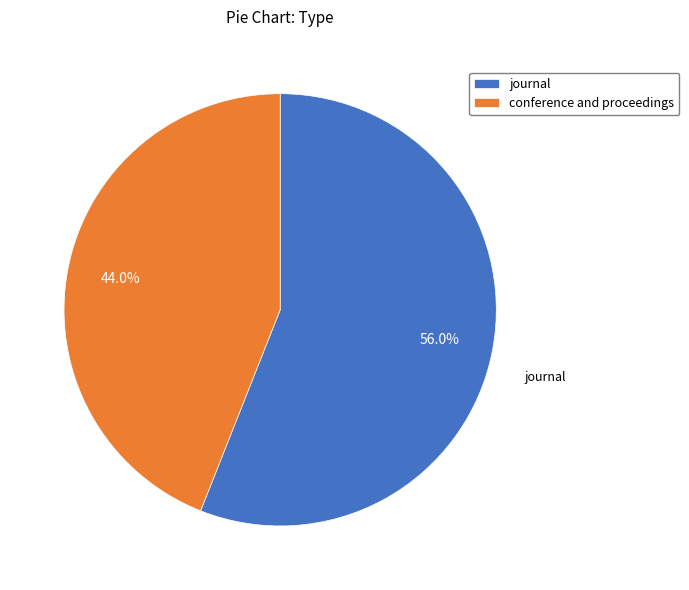

True or false: journal accounts for 56% of the total.

True